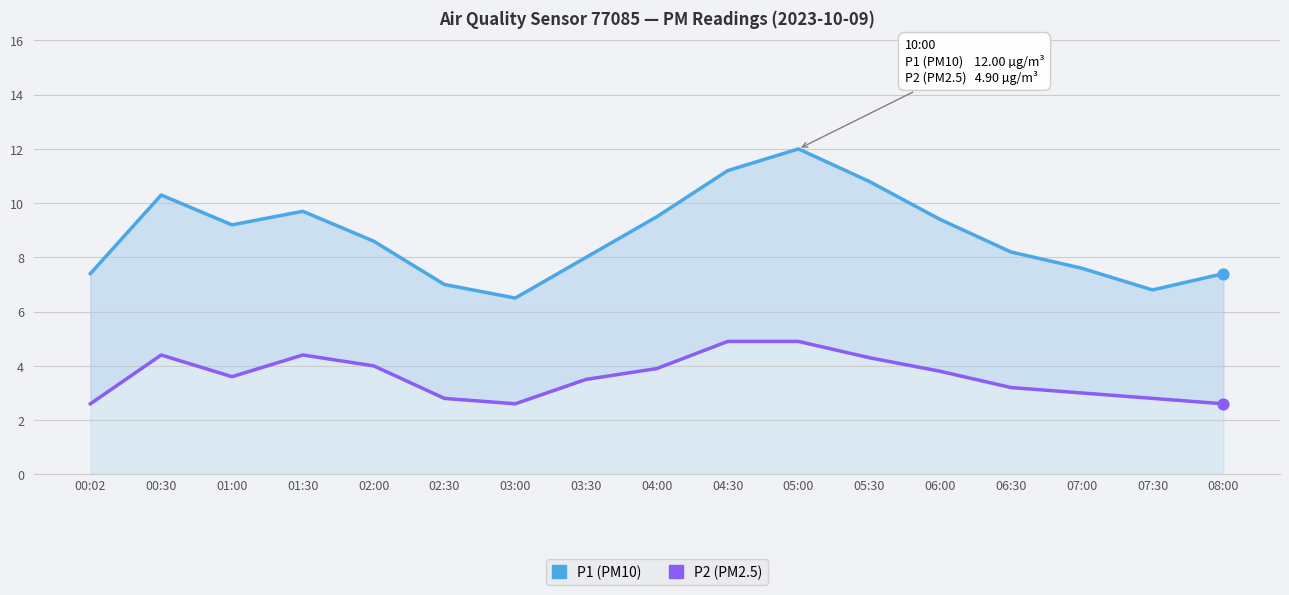

Which series has the largest Y range (max minus min)?

P1 (PM10)